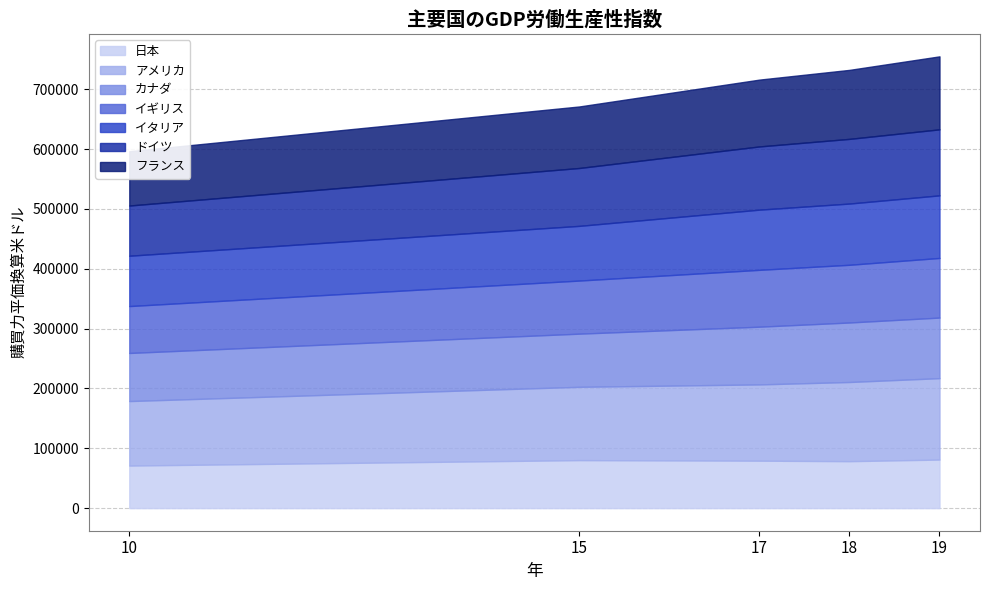

What is the difference between the 2015年 values at アメリカ and イタリア?

31112